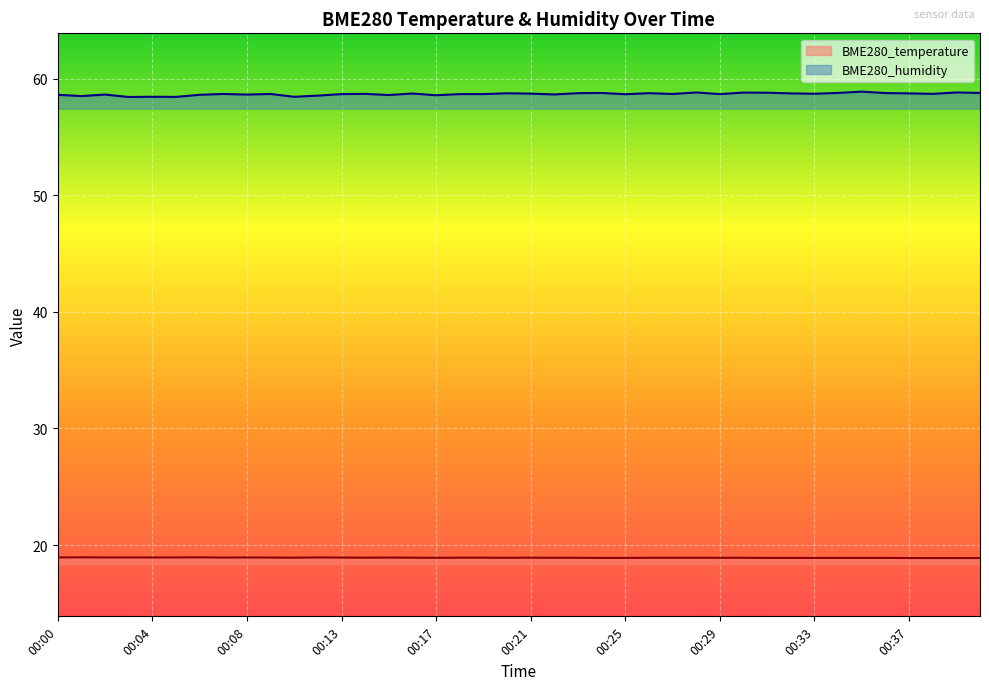

Where is the first local minimum for BME280_humidity?

00:01